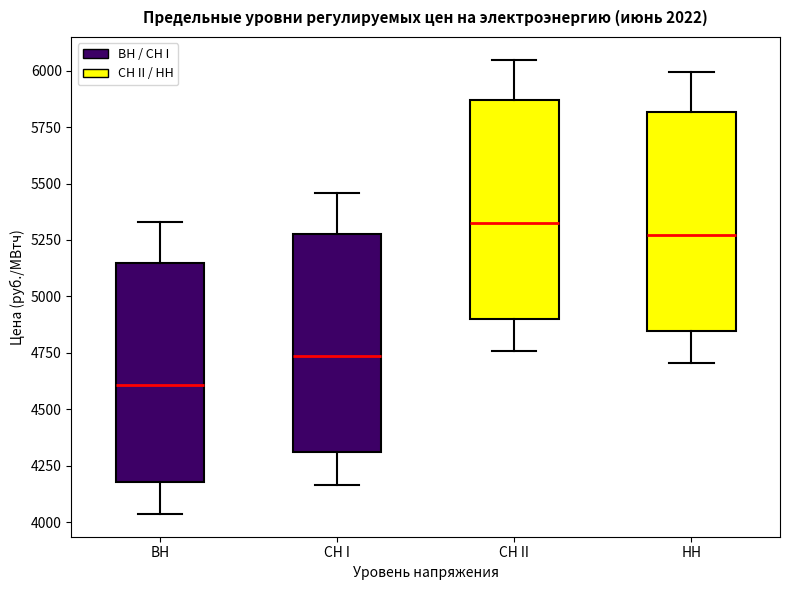

Where is the upper edge of the box for СН I on the y-axis? The values are not printed on the chart, so give them approximately, as read against the axis.

5300